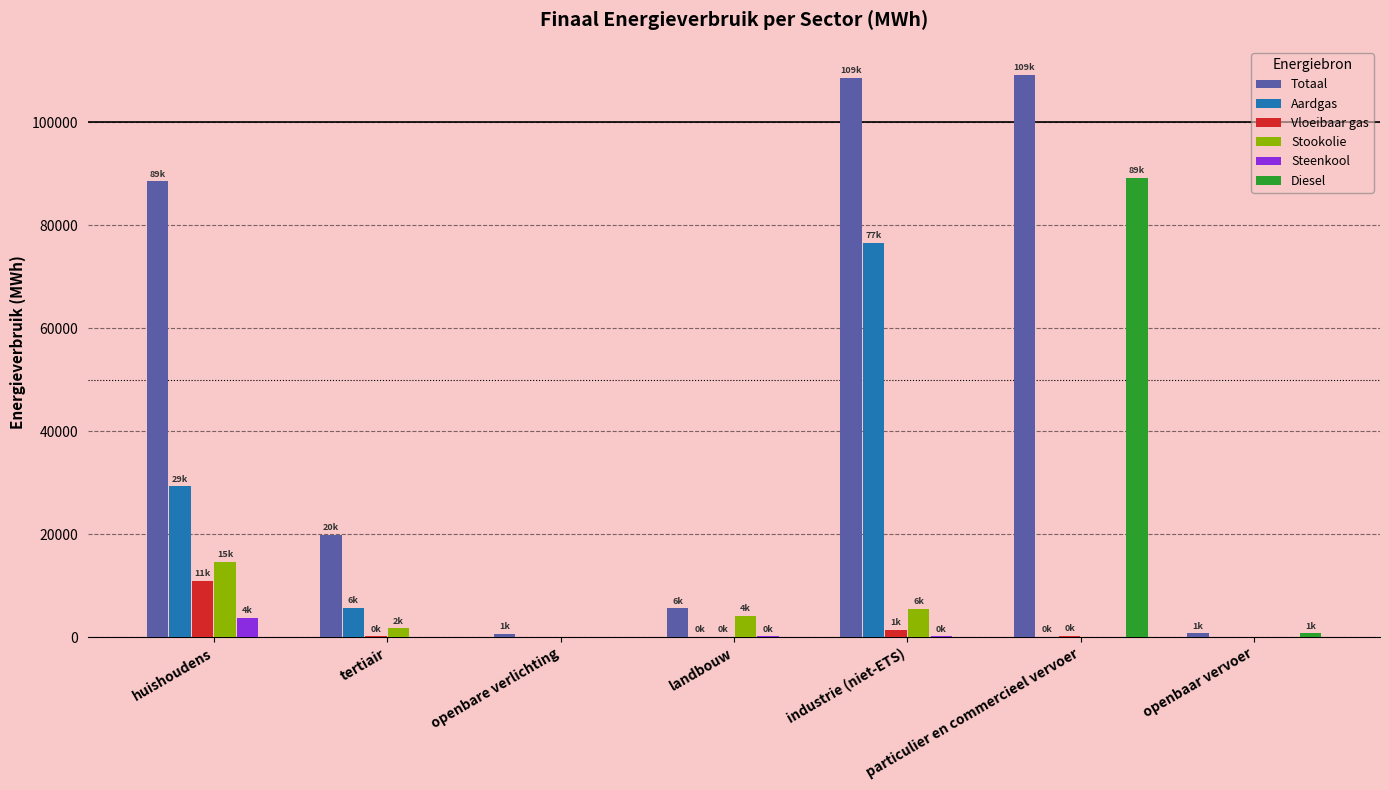

Between tertiair and landbouw, which series saw the biggest shift?

Totaal